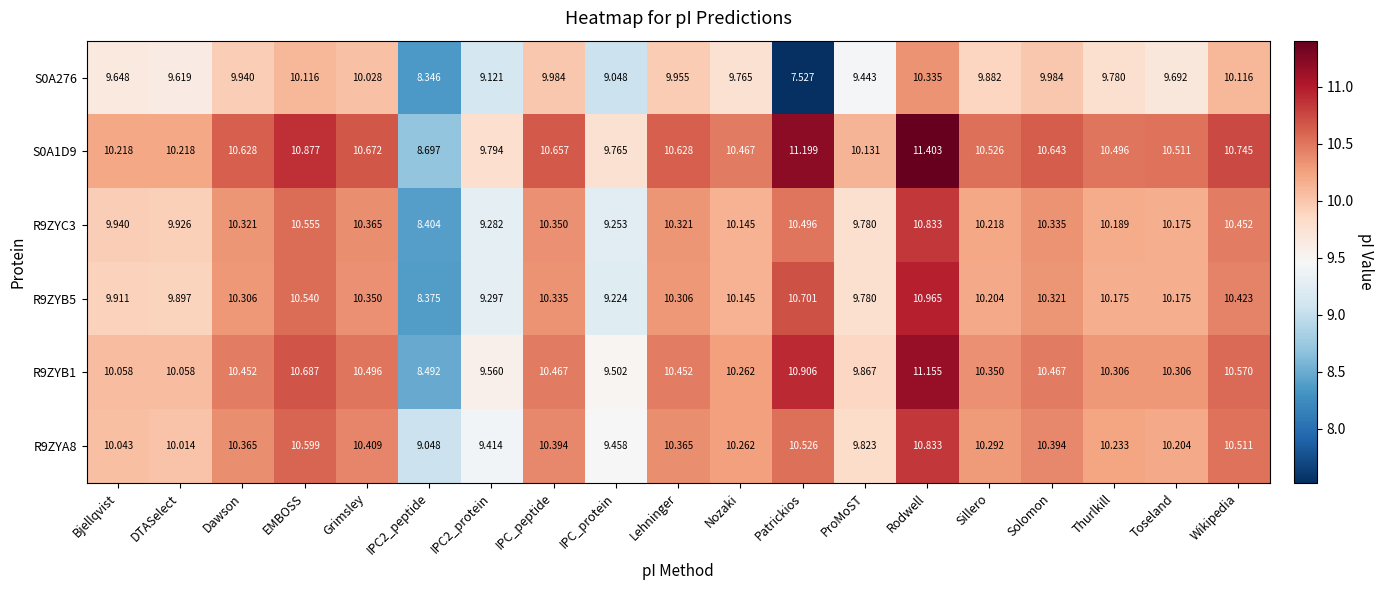

Where does the R9ZYA8 series first go above 10?

Bjellqvist